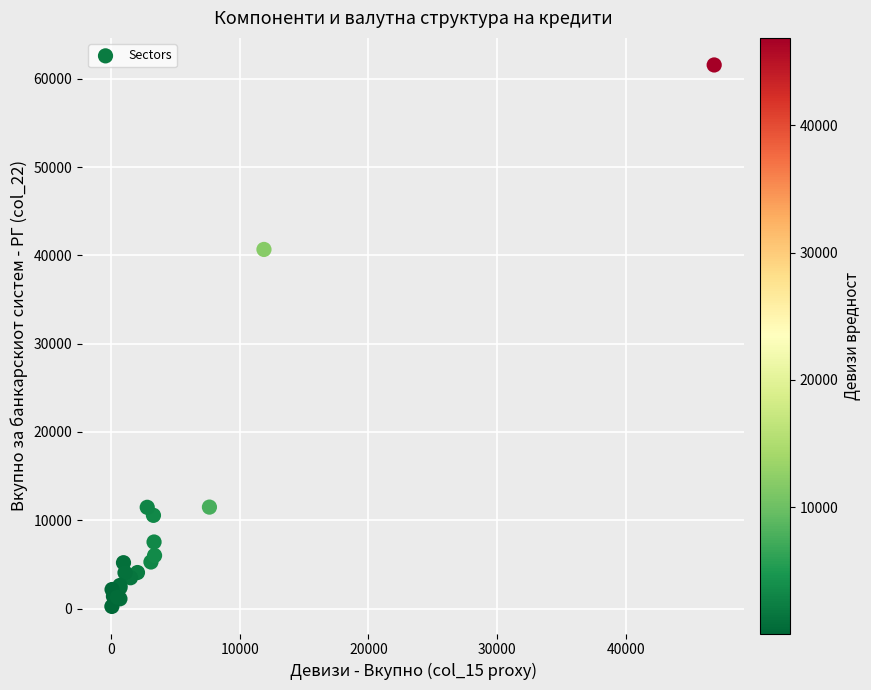

What Y value in the scatter plot is closest to 30901?

40666.7